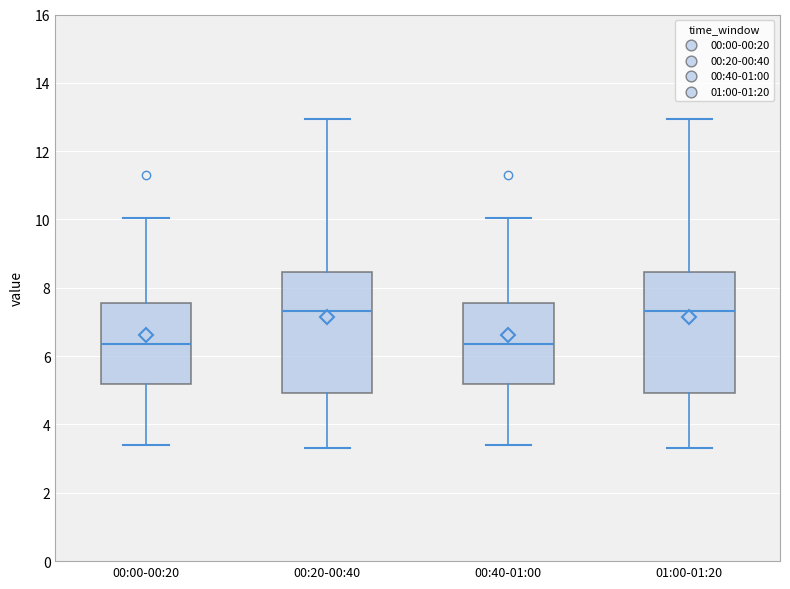

Reading left to right, read every box against the y-axis: the position of its median line, the range the box covers, and the ends of its whiskers. The values are not printed on the chart, so give them approximately, as read against the axis.

00:00-00:20: median 6.4, box 5.2 to 7.6, whiskers 3.4 to 10.0
00:20-00:40: median 7.4, box 5.0 to 8.4, whiskers 3.4 to 13.0
00:40-01:00: median 6.4, box 5.2 to 7.6, whiskers 3.4 to 10.0
01:00-01:20: median 7.4, box 5.0 to 8.4, whiskers 3.4 to 13.0